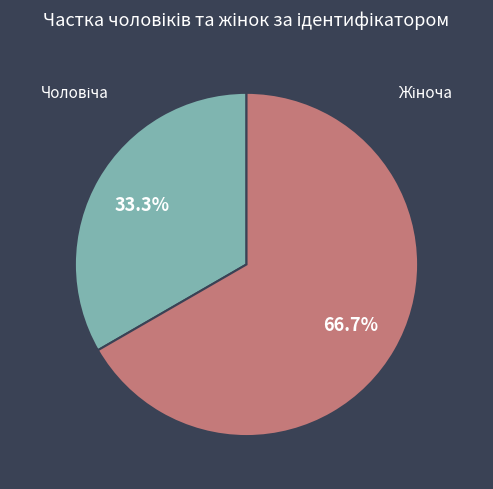

Does any single category account for the majority?

Yes